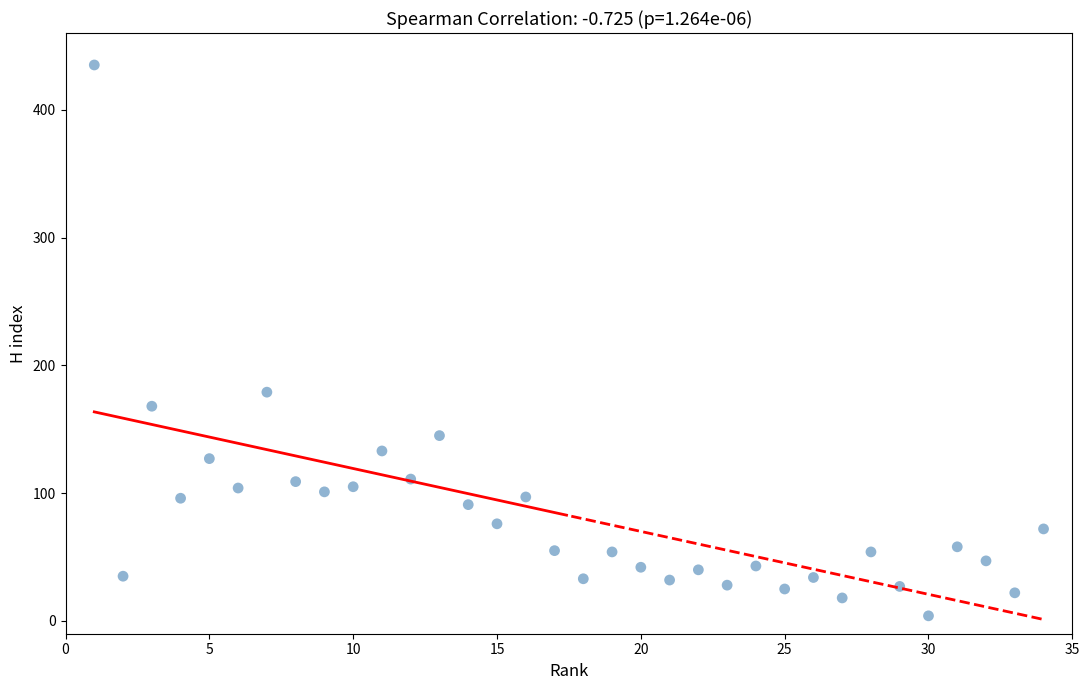

What is the range of X values (max minus min)?

33